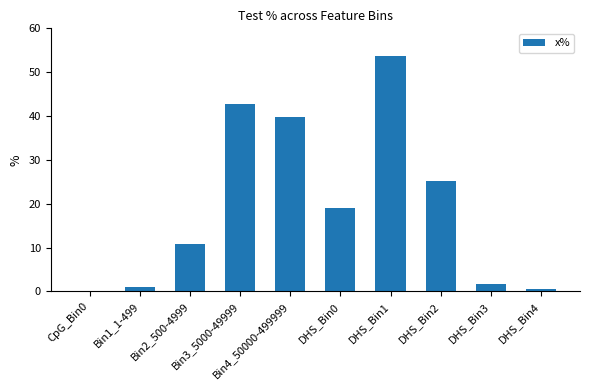

What is the sum of all values?

194.2